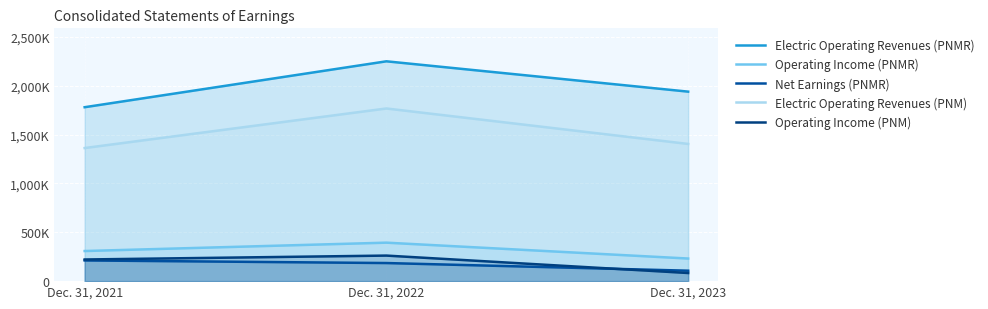

What are all the series names shown in the legend?

Electric Operating Revenues (PNMR), Operating Income (PNMR), Net Earnings (PNMR), Electric Operating Revenues (PNM), Operating Income (PNM)